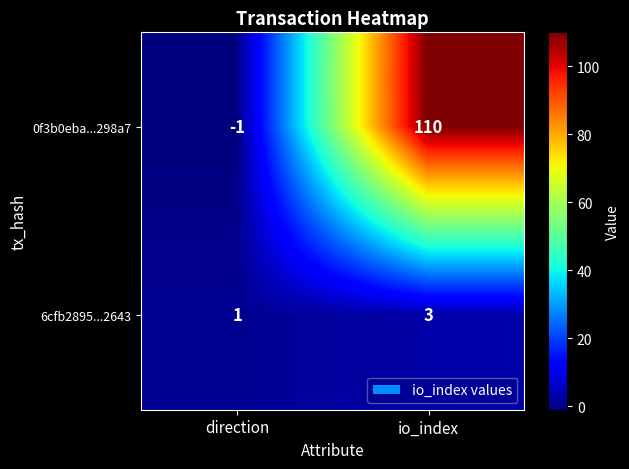

At direction, list the series in order from smallest to largest.

0f3b0eba...298a7, 6cfb2895...2643